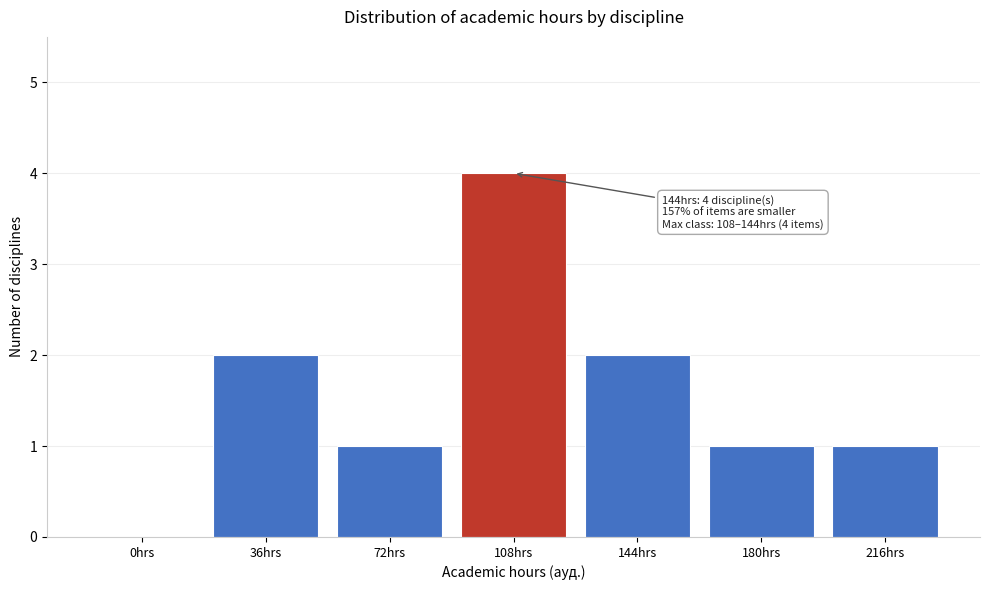

Reading right to left, extract all data points from this chart.

216hrs=1	180hrs=1	144hrs=2	108hrs=4	72hrs=1	36hrs=2	0hrs=0